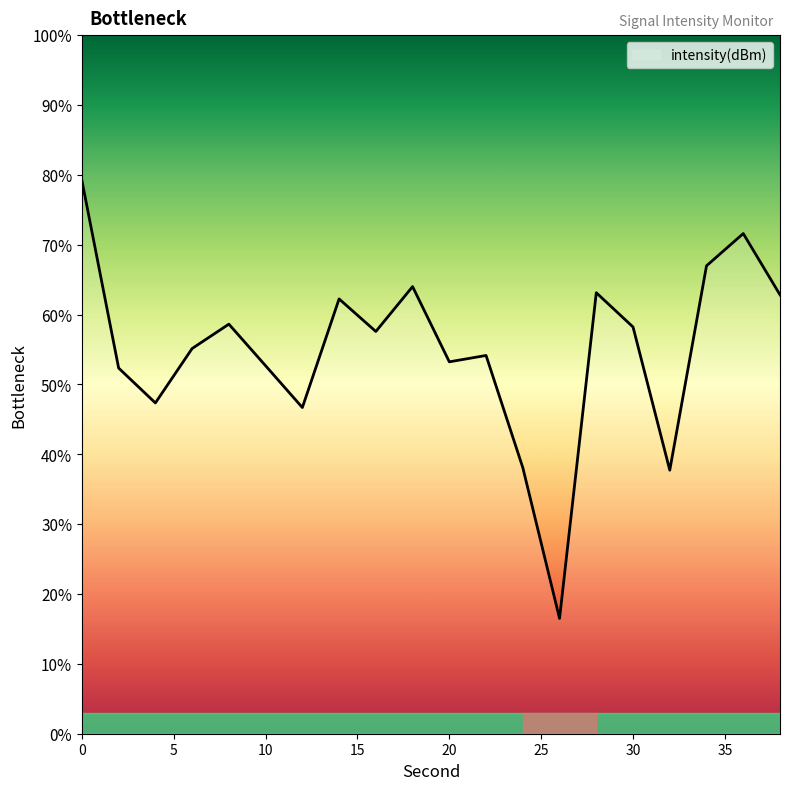

What is the average value?

54.9